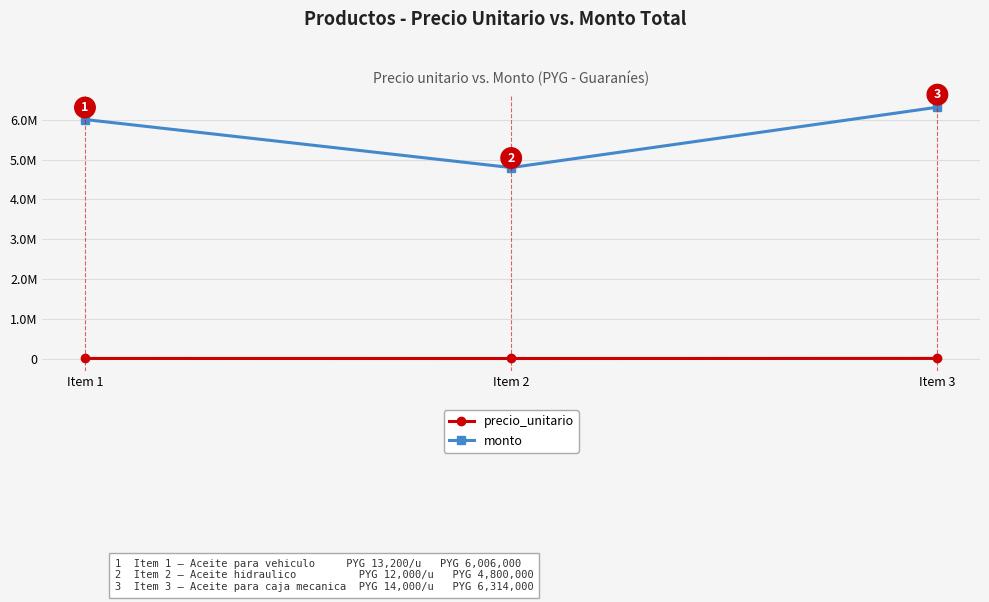

What are all the series names shown in the legend?

precio_unitario, monto